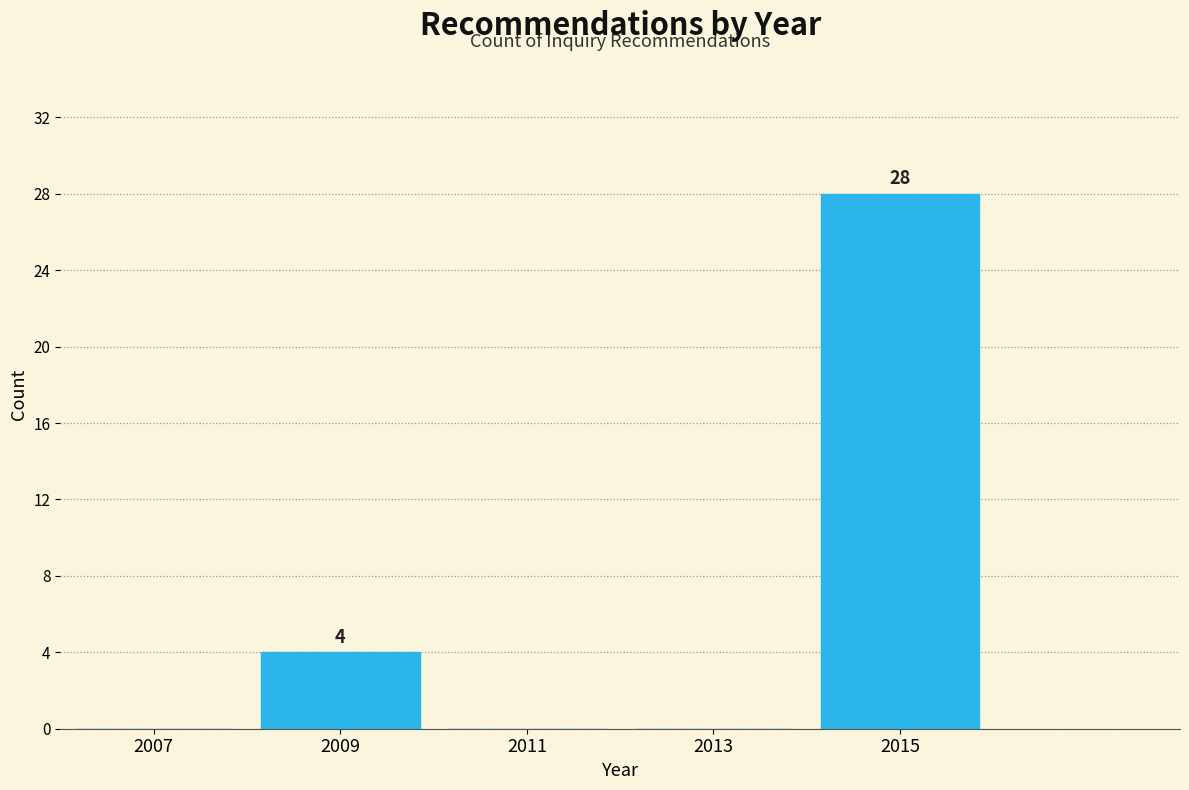

Reading right to left, list all the values displayed in this chart.

2015=28	2013=0	2011=0	2009=4	2007=0